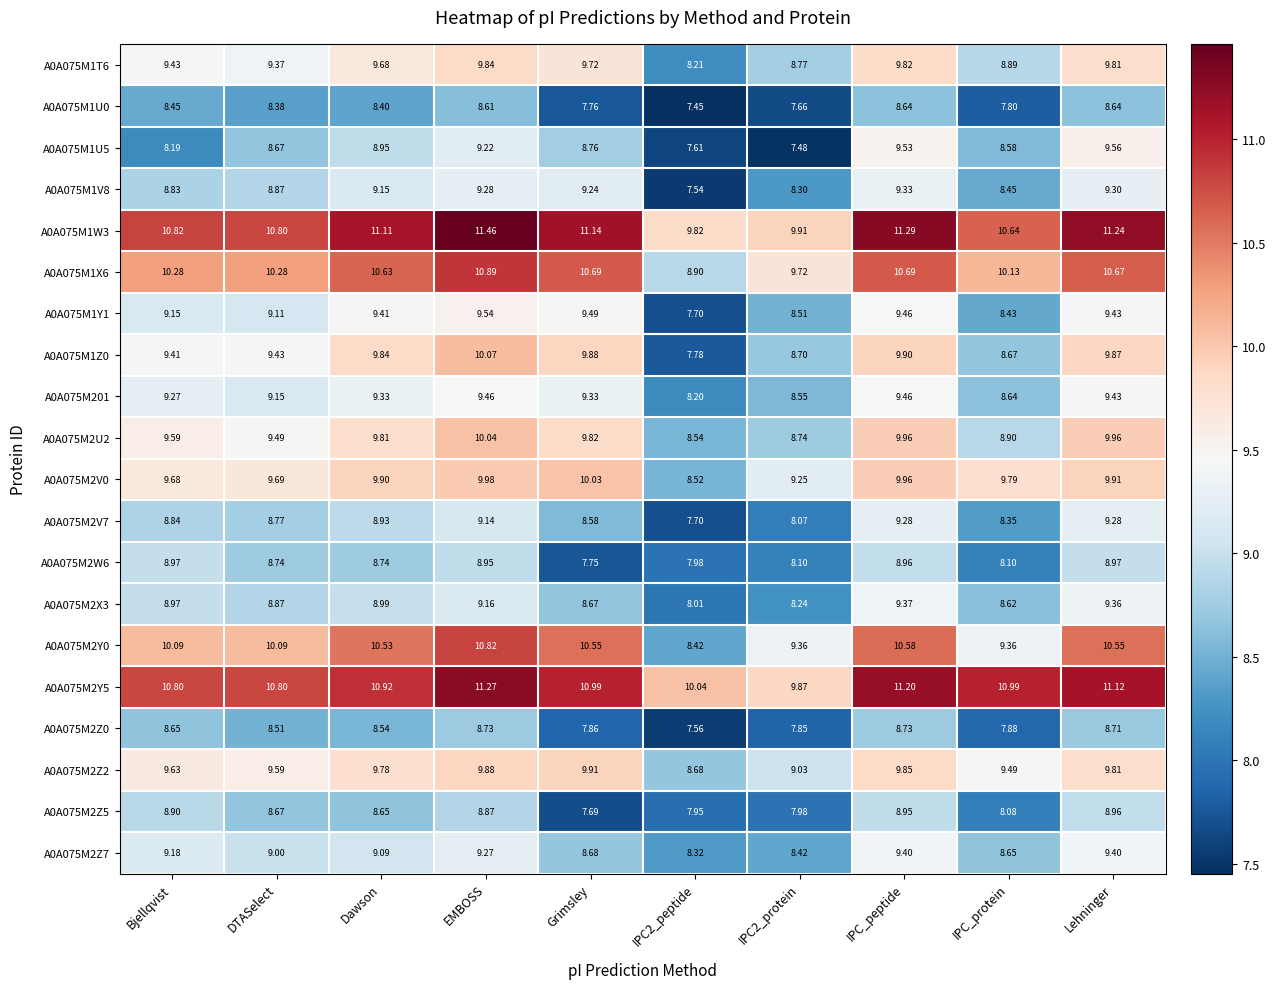

Which category has the highest value across all series?

EMBOSS